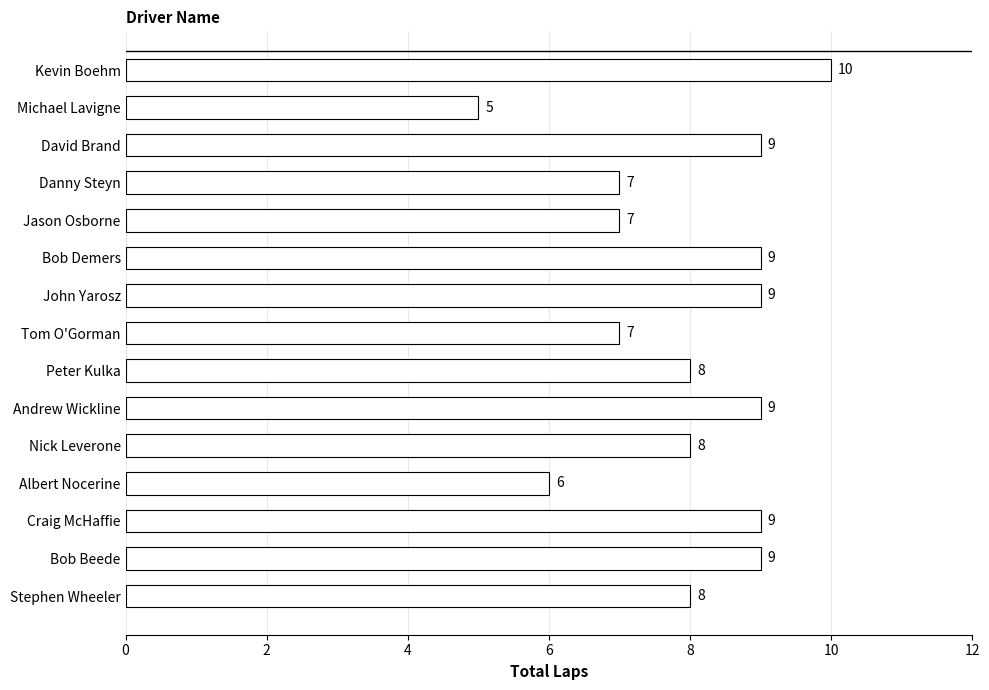

The value at Danny Steyn is 7. True or false?

True